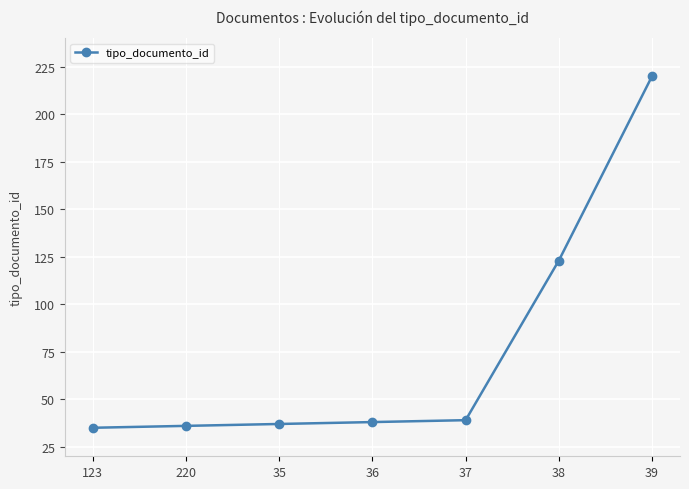

Reading left to right, extract all data points from this chart.

35	36	37	38	39	123	220